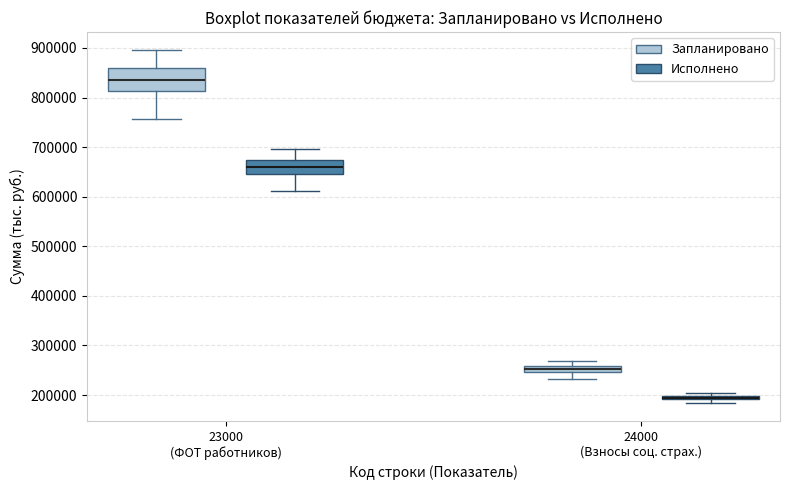

Comparing the boxes themselves (not the whiskers), which one is the tallest?

23000 (ФОТ работников) (Запланировано)